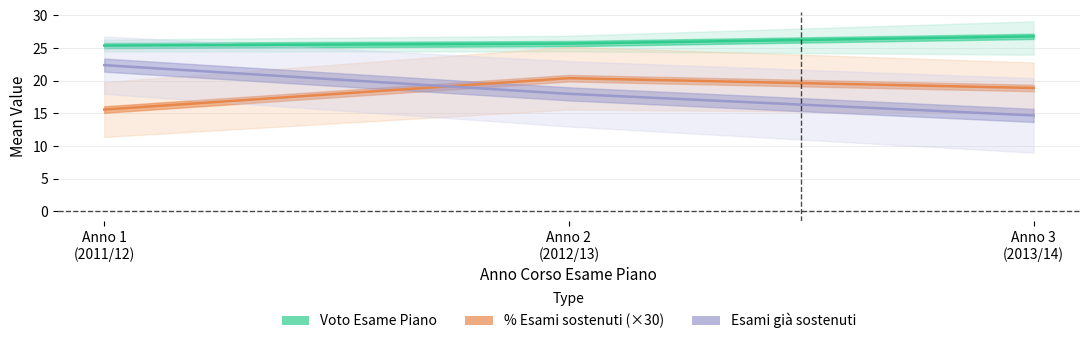

True or false: Voto Esame Piano has a value of 26.8 at Anno 3 (2013/14).

True